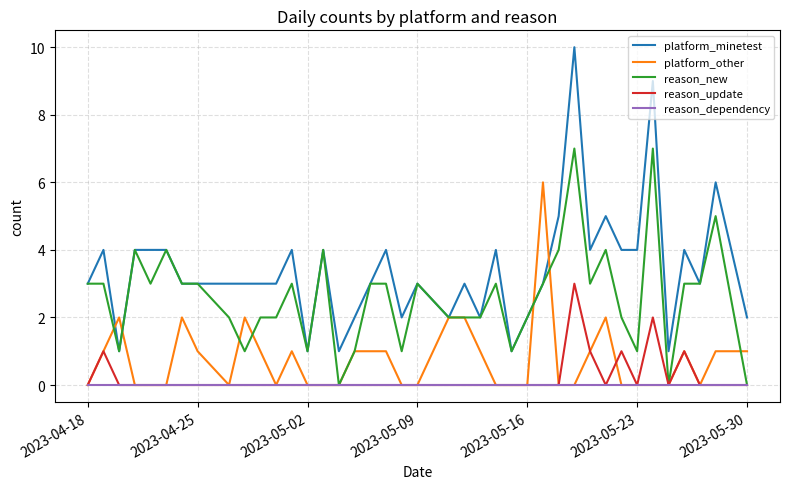

Which series has the largest range (max minus min)?

platform_minetest